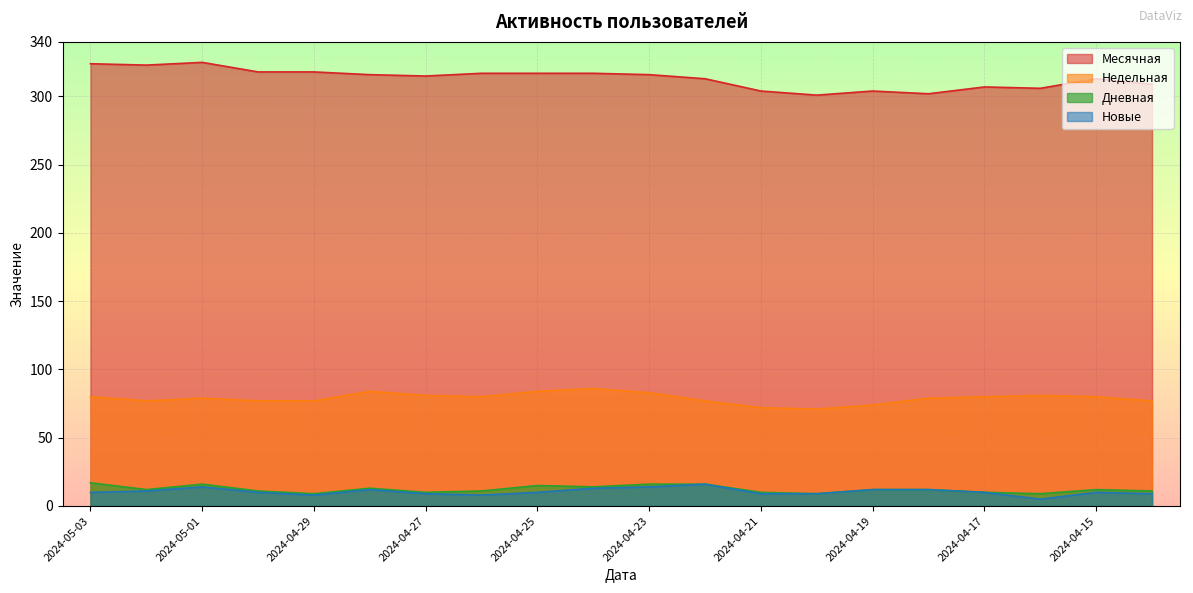

What value does the Недельная series have at 2024-04-25?

84